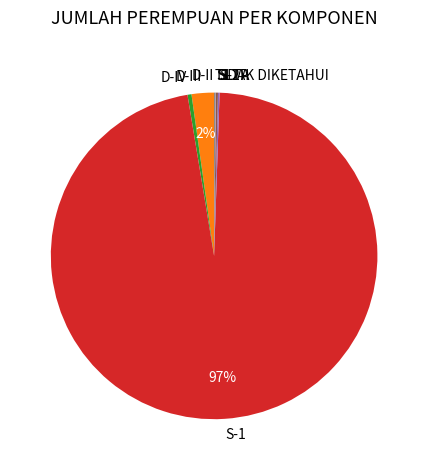

Is it true that S-1 is 97% of the pie?

True